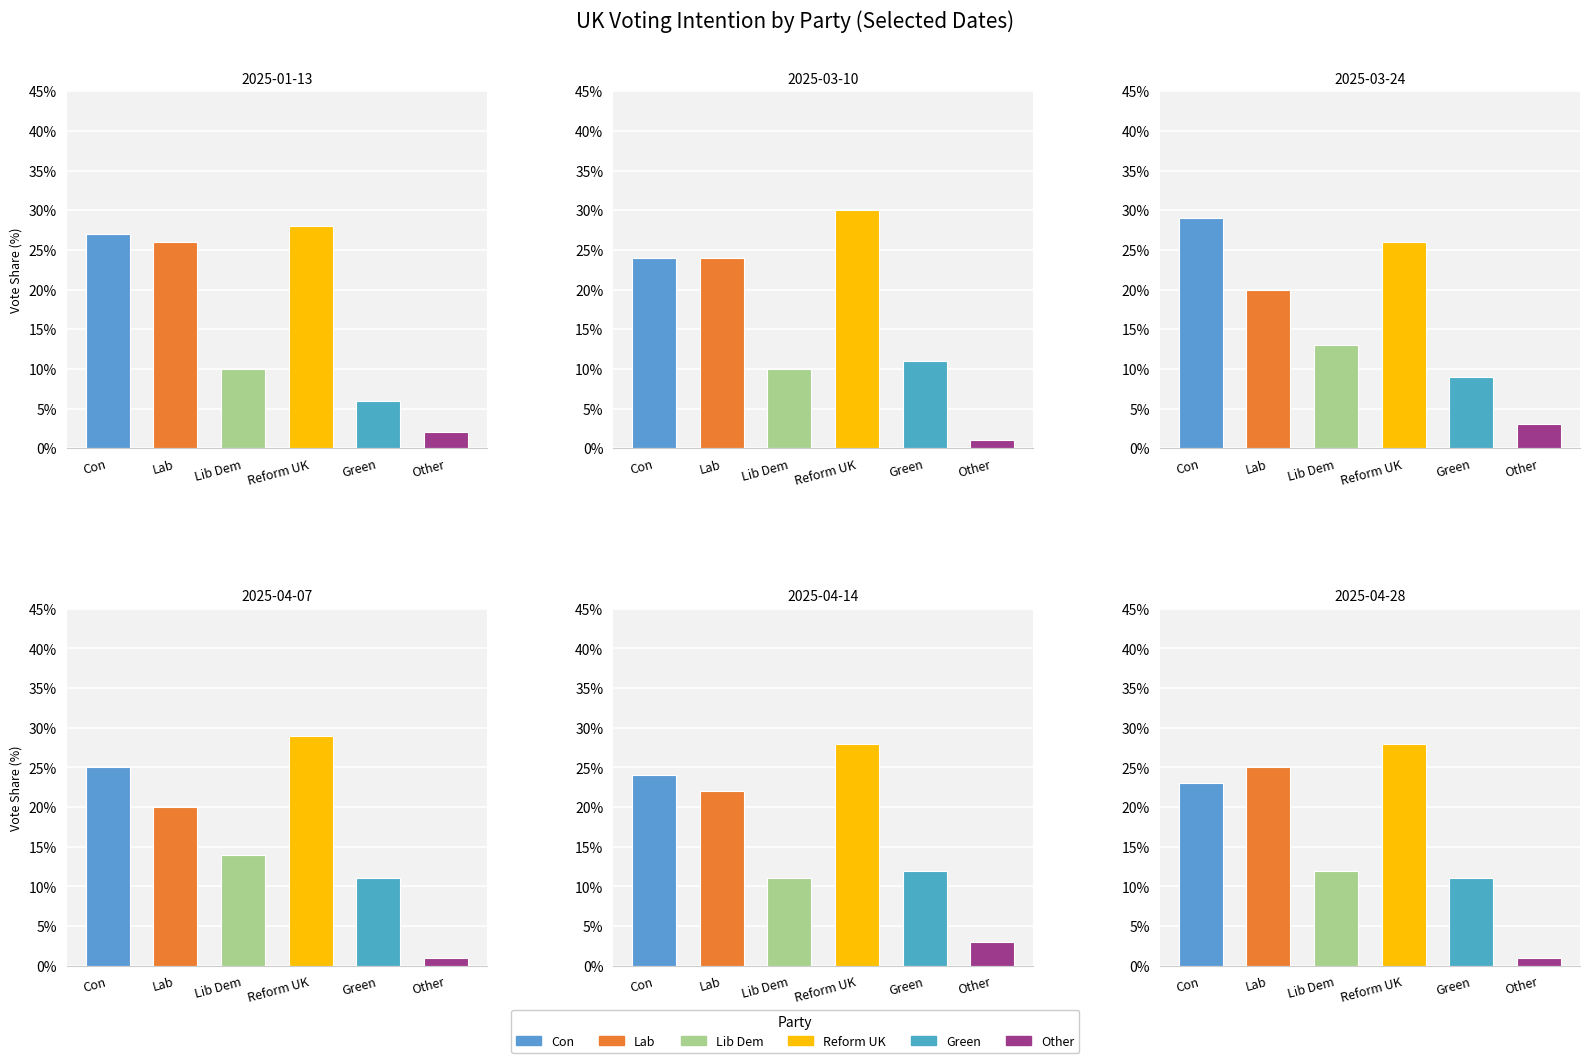

At which label is 2025-03-10 closest to 0?

Other